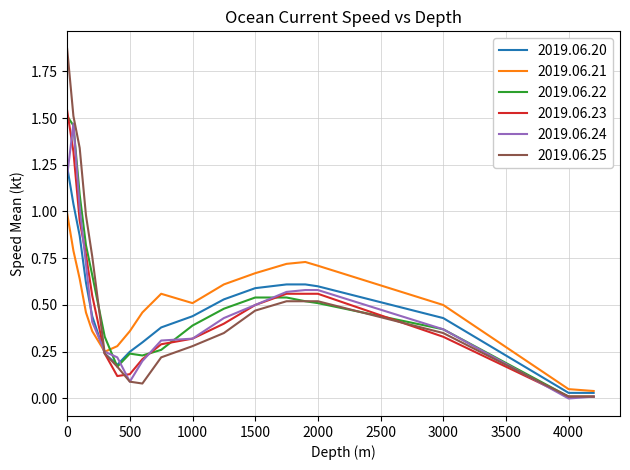

What are all the series names shown in the legend?

2019.06.20, 2019.06.21, 2019.06.22, 2019.06.23, 2019.06.24, 2019.06.25